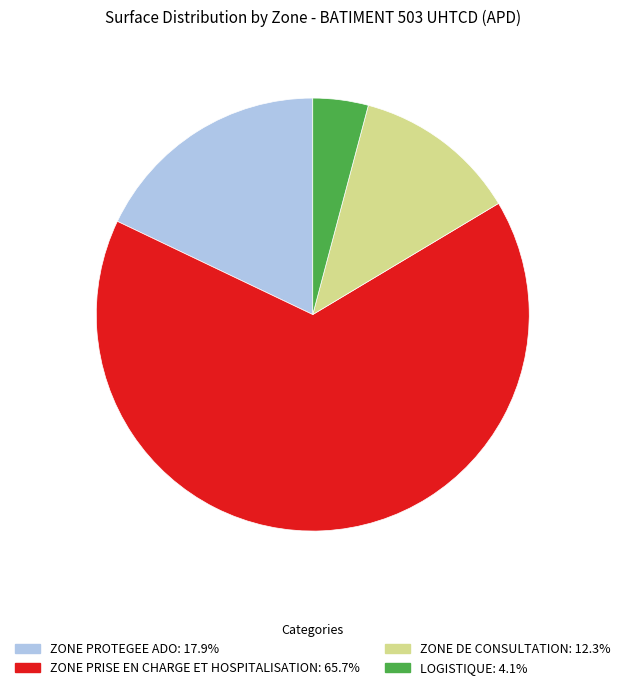

Between ZONE DE CONSULTATION and LOGISTIQUE, which is larger?

ZONE DE CONSULTATION